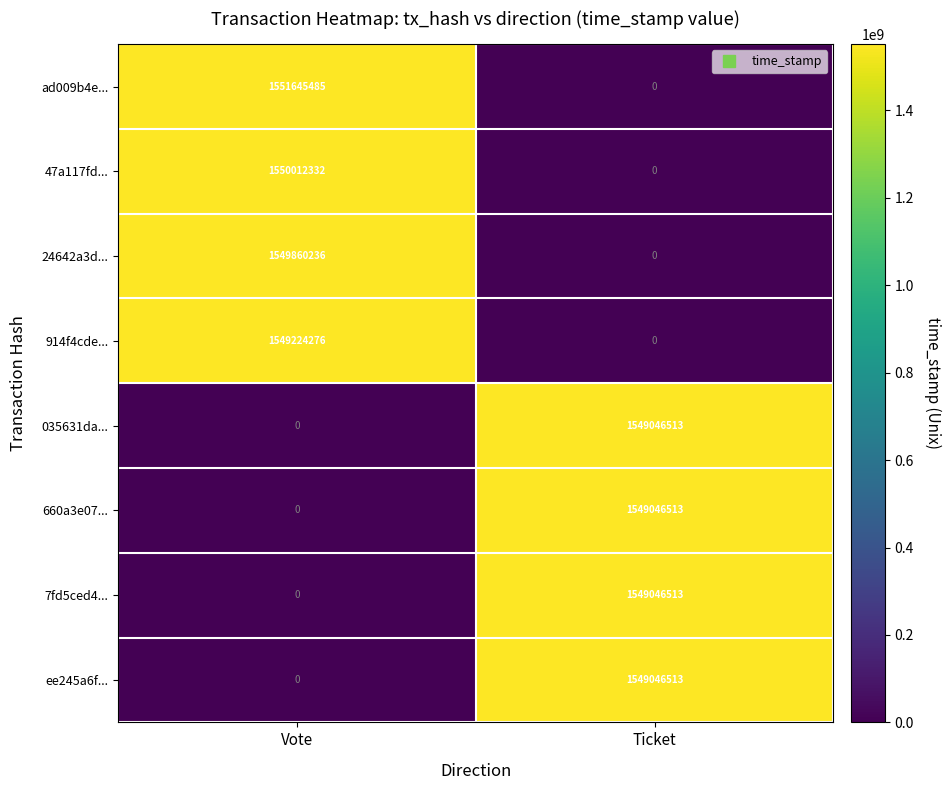

Reading left to right, transcribe all the data shown in this chart.

ad009b4e...: Vote=1551645485	Ticket=0
47a117fd...: Vote=1550012332	Ticket=0
24642a3d...: Vote=1549860236	Ticket=0
914f4cde...: Vote=1549224276	Ticket=0
035631da...: Vote=0	Ticket=1549046513
660a3e07...: Vote=0	Ticket=1549046513
7fd5ced4...: Vote=0	Ticket=1549046513
ee245a6f...: Vote=0	Ticket=1549046513